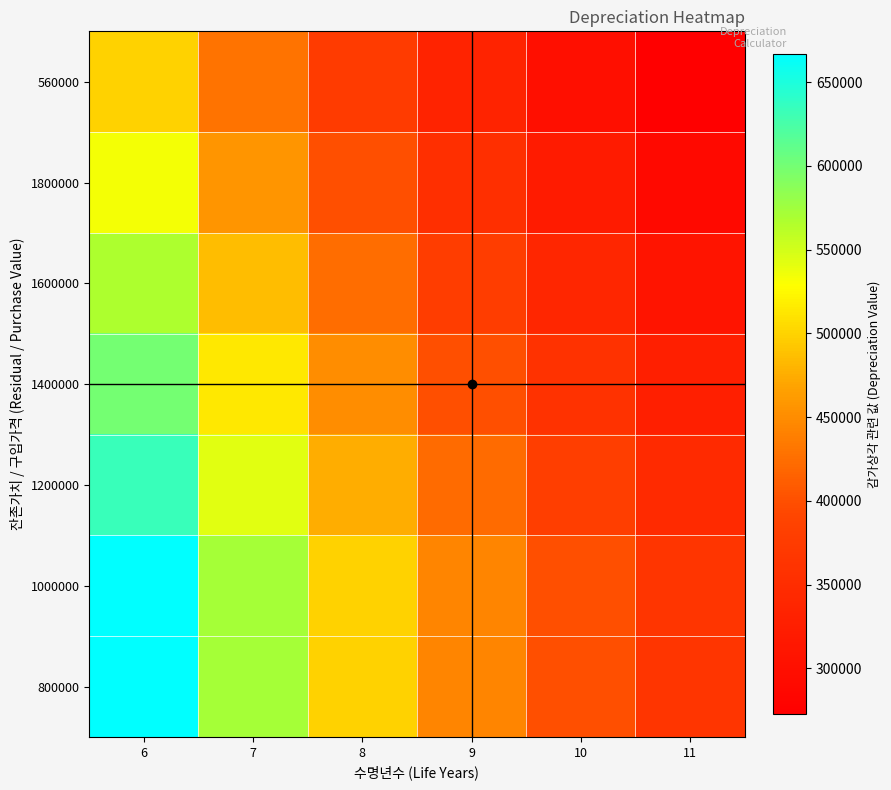

What is the total value across all series at 6?

4166666.7